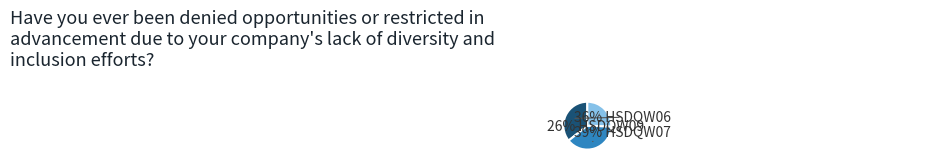

Count the number of slices in the pie.

3